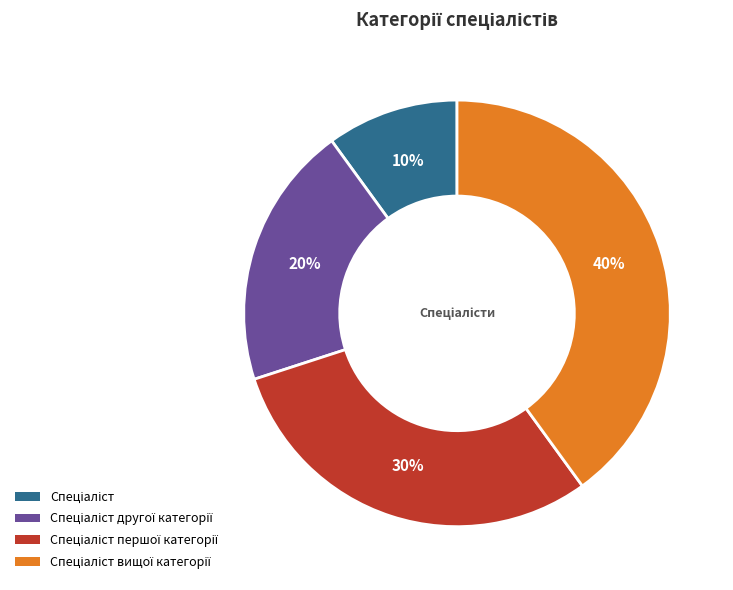

Is there a majority slice in this chart?

No